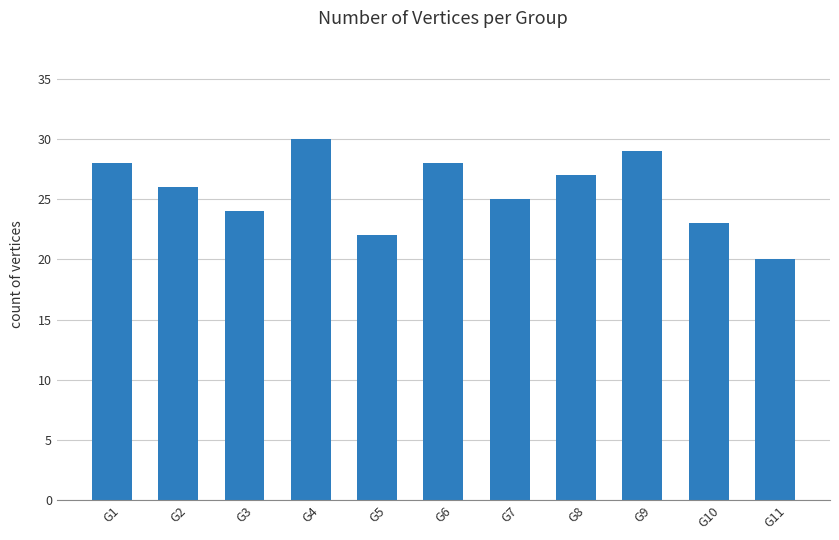

Between G10 and G4, which is larger?

G4